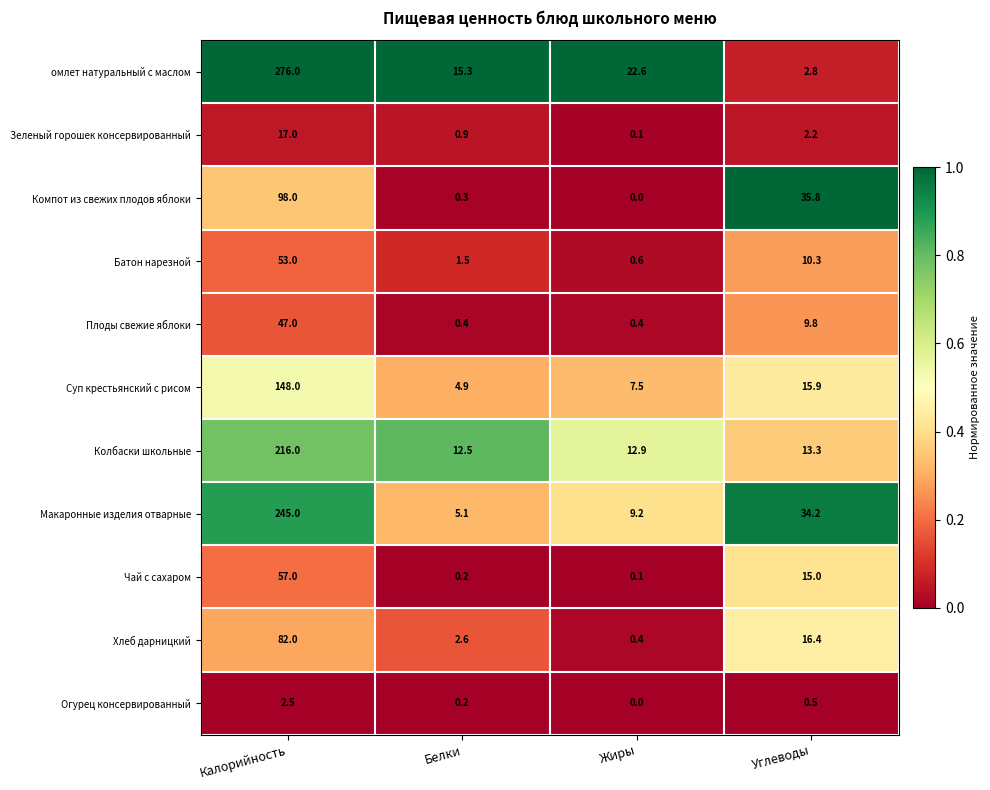

What is the sum of the Макаронные изделия отварные values at Жиры and Углеводы?

43.4